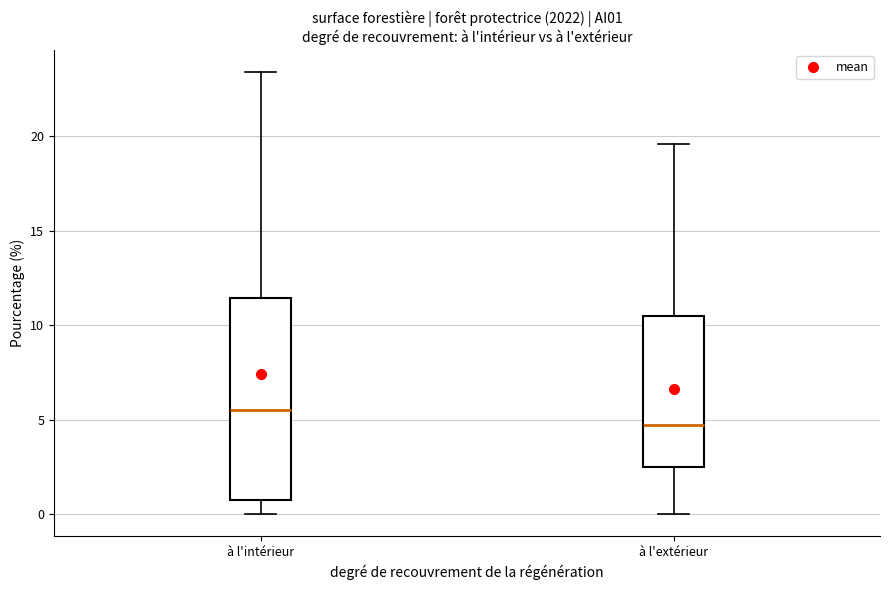

Reading left to right, read every box against the y-axis: the position of its median line, the range the box covers, and the ends of its whiskers. The values are not printed on the chart, so give them approximately, as read against the axis.

à l'intérieur: median 5.5, box 1.0 to 11.5, whiskers 0.0 to 23.5
à l'extérieur: median 4.5, box 2.5 to 10.5, whiskers 0.0 to 19.5